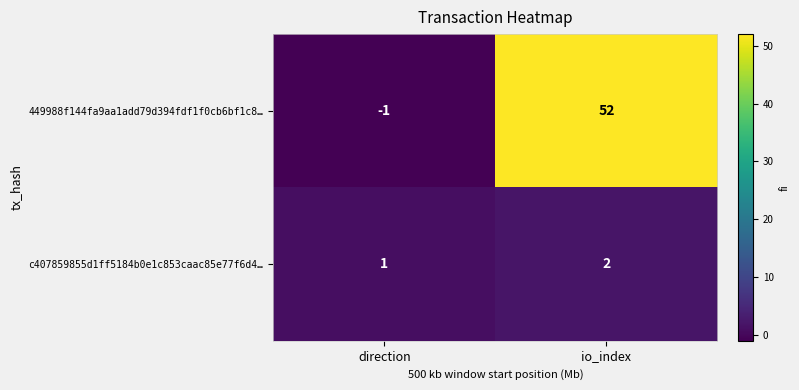

True or false: c407859855d1ff5184b0e1c853caac85e77f6d4… has a value of 2 at io_index.

True